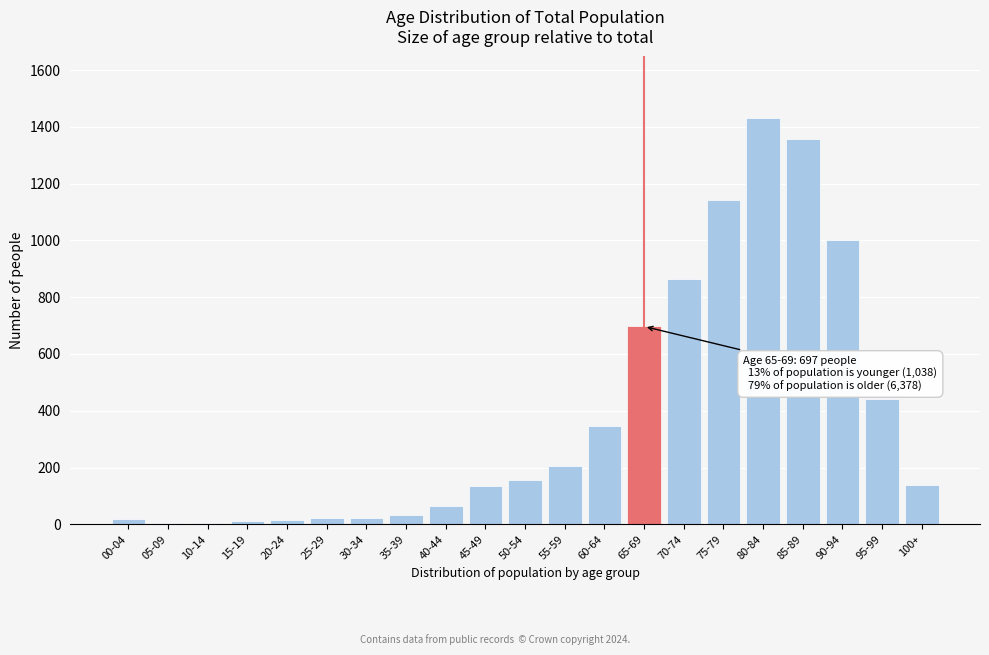

True or false: the data shows 2418 at 85-89.

False